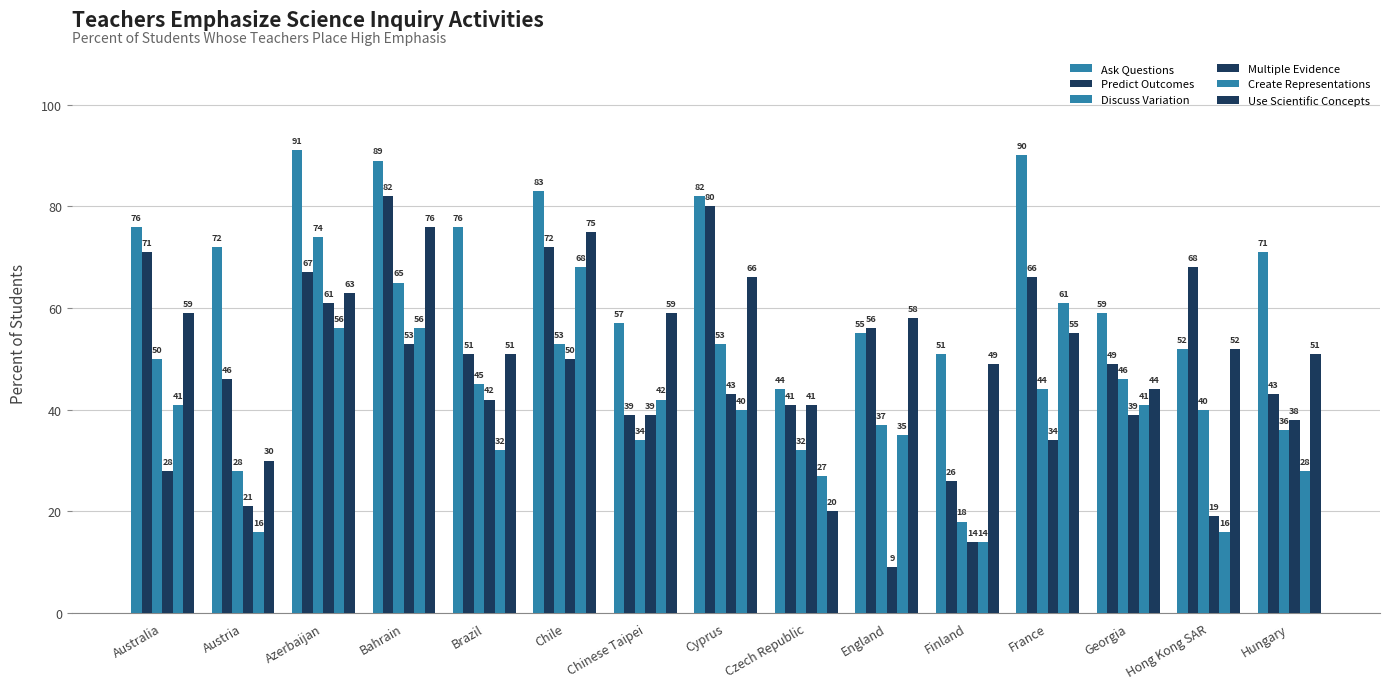

Is it true that Multiple Evidence equals 38 at Hungary?

True